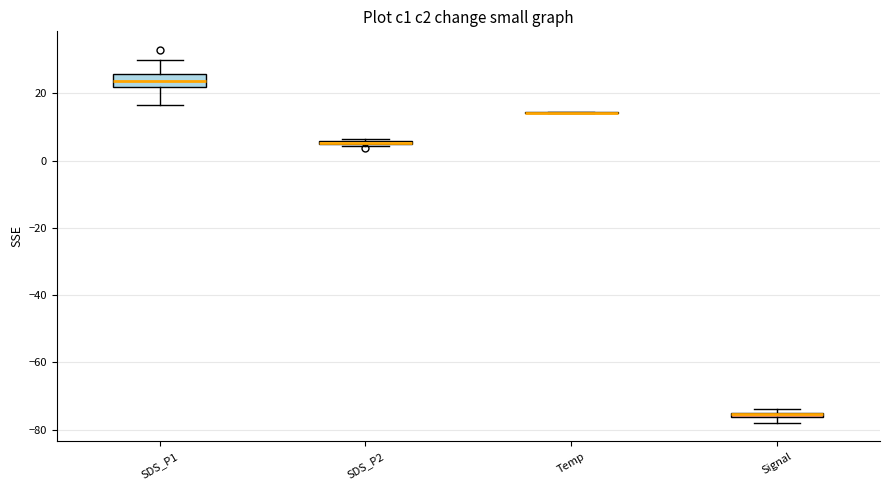

Which box is the tallest, from its lower edge to its upper edge?

SDS_P1